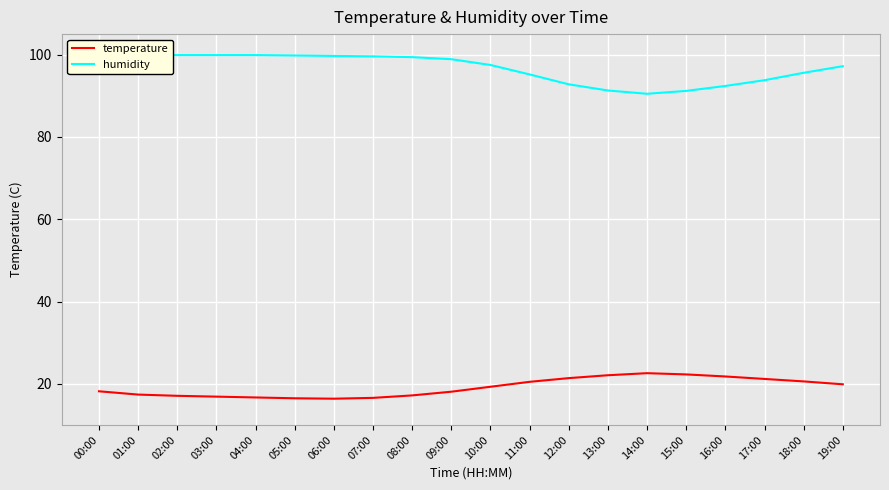

At which label is temperature closest to 19?

10:00